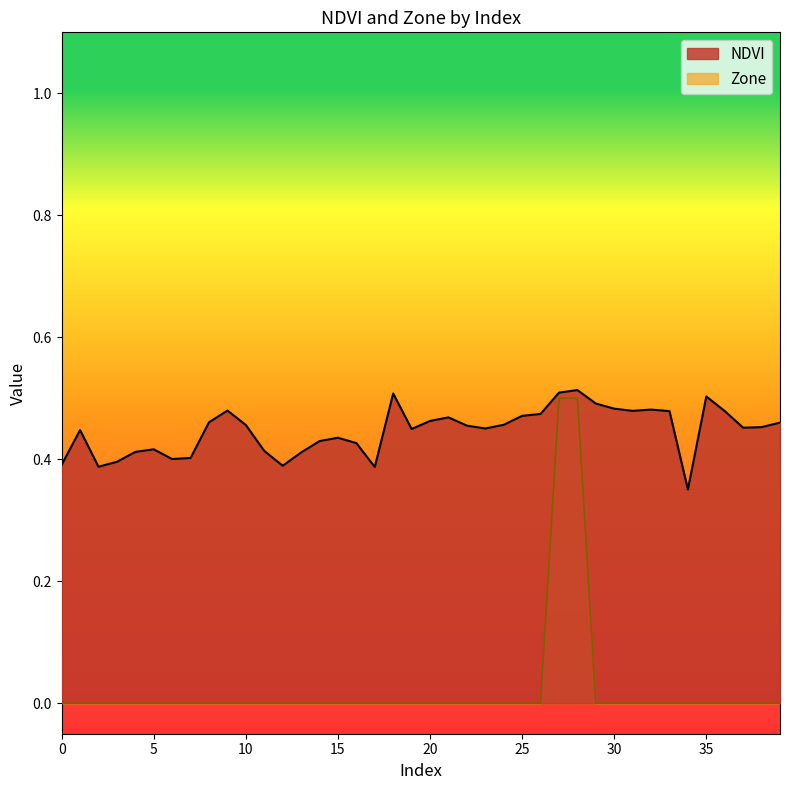

What is the greatest value displayed?

0.5